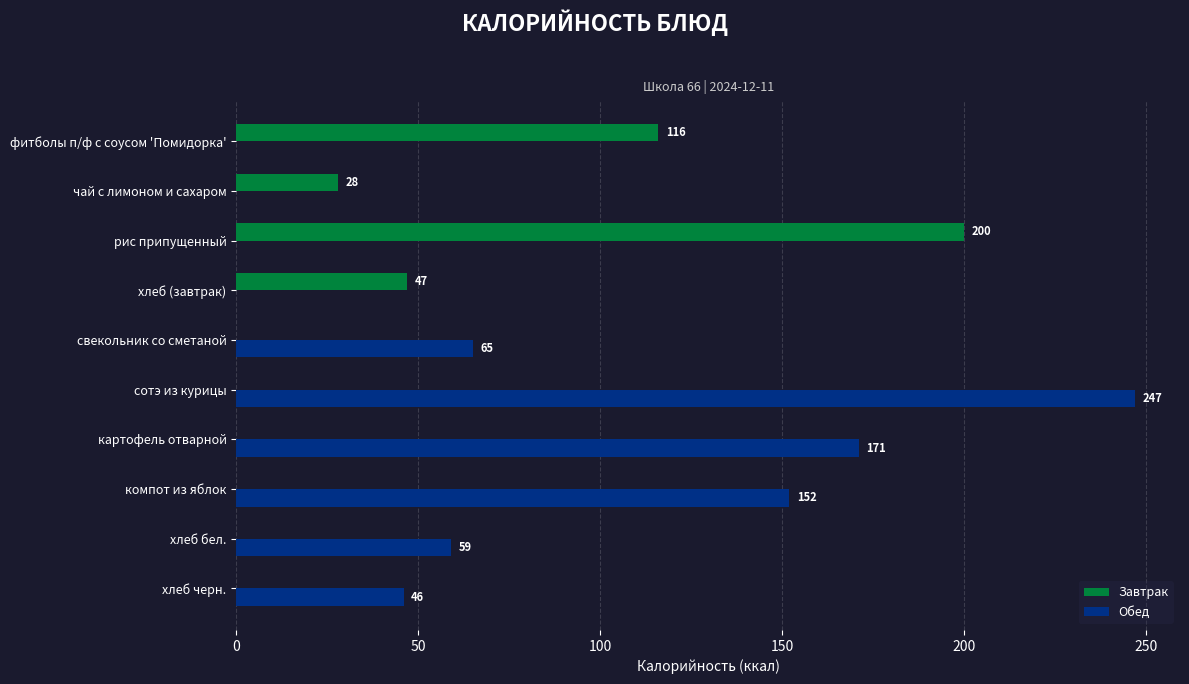

Which series has the largest total across all categories?

Обед